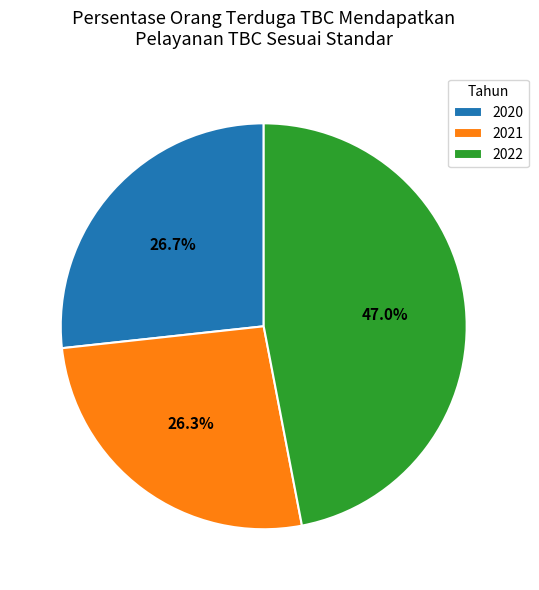

Combined, what portion of the pie is 2020 and 2022?

73.7%